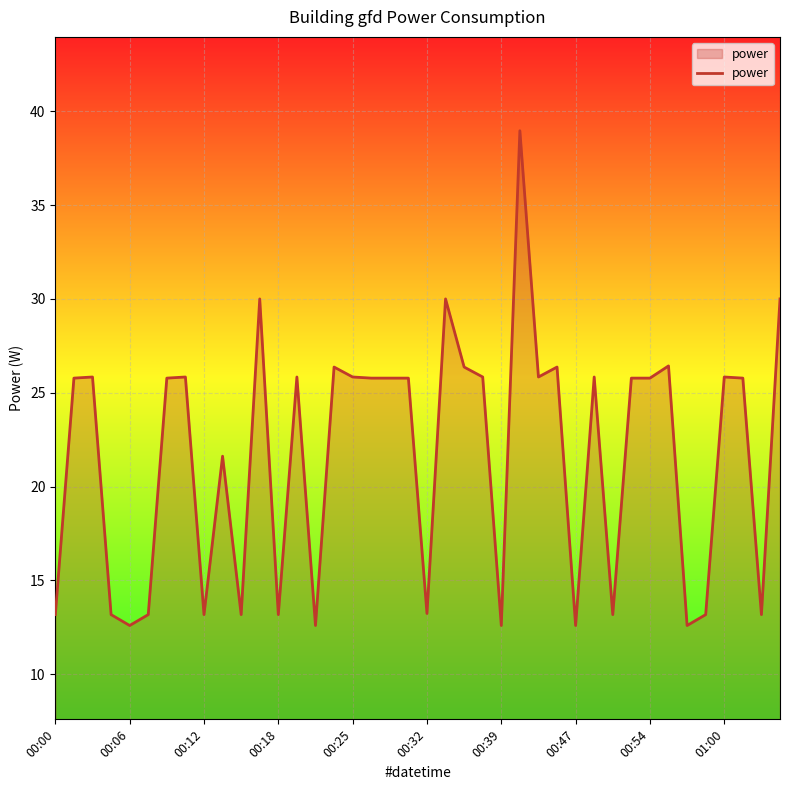

What is the difference between the maximum and minimum values?

26.4